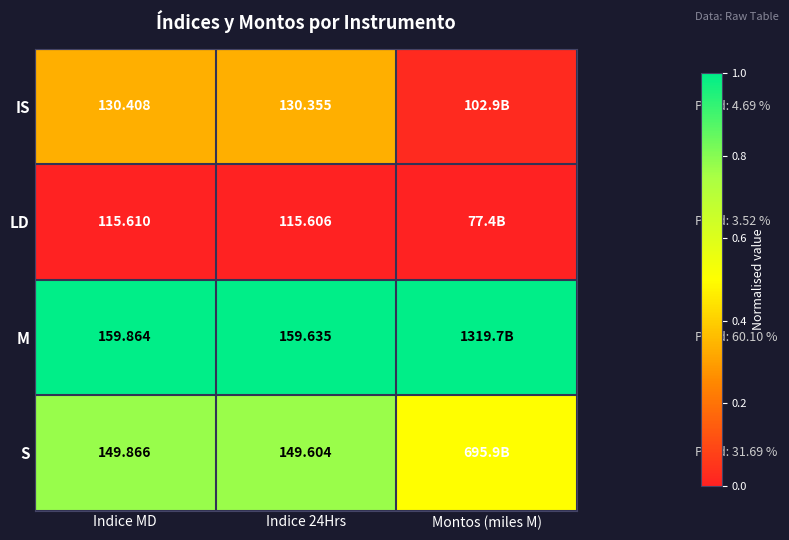

At Indice 24Hrs, list the series in order from smallest to largest.

LD, IS, S, M